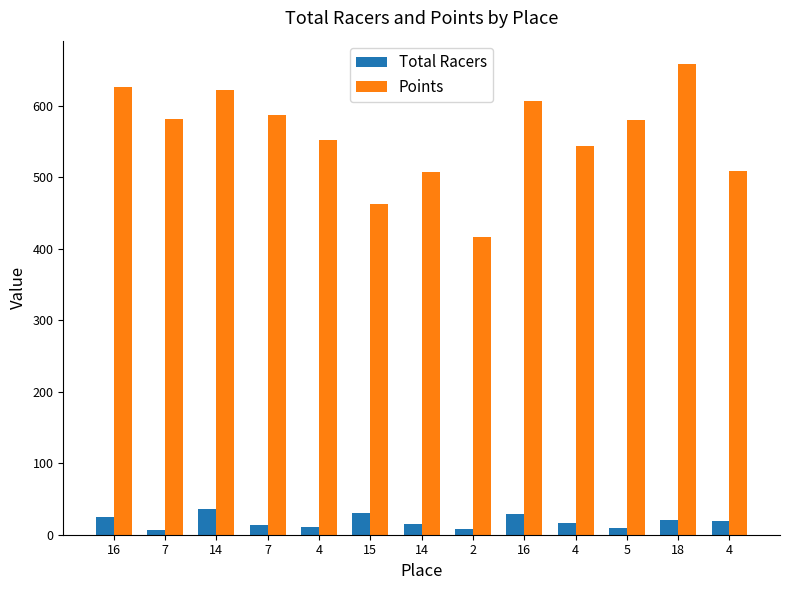

What is the value of the Points bar at the 2nd from the left?

581.6